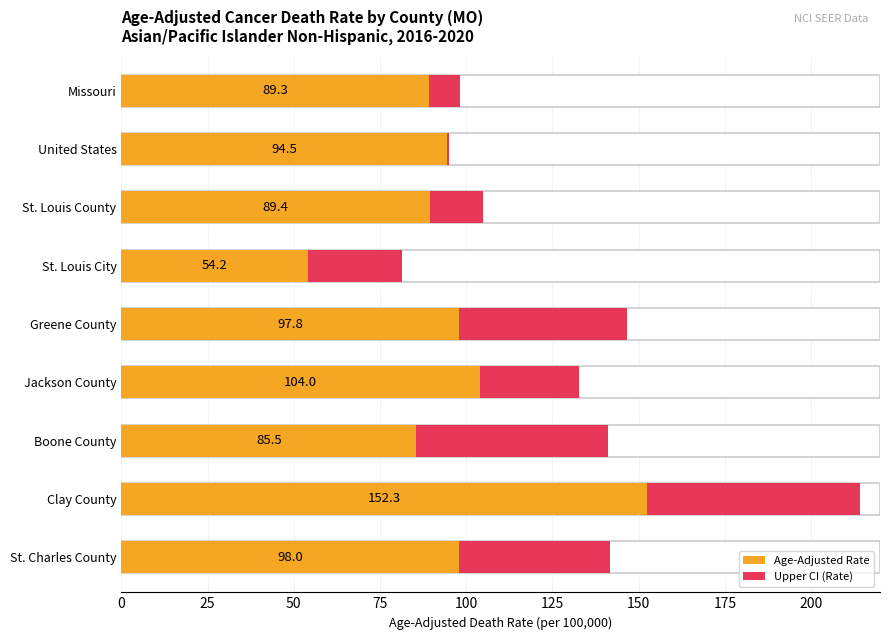

At which category is the sum across all series the highest?

Clay County